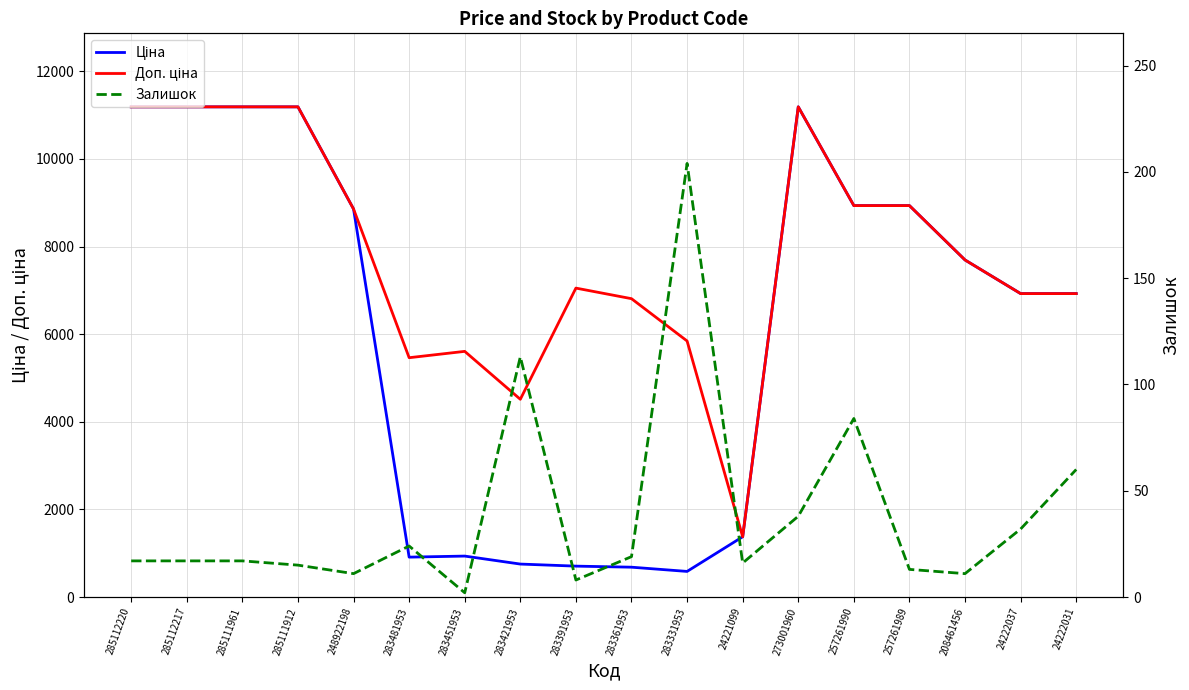

At which category does Ціна reach its first local peak?

283451953